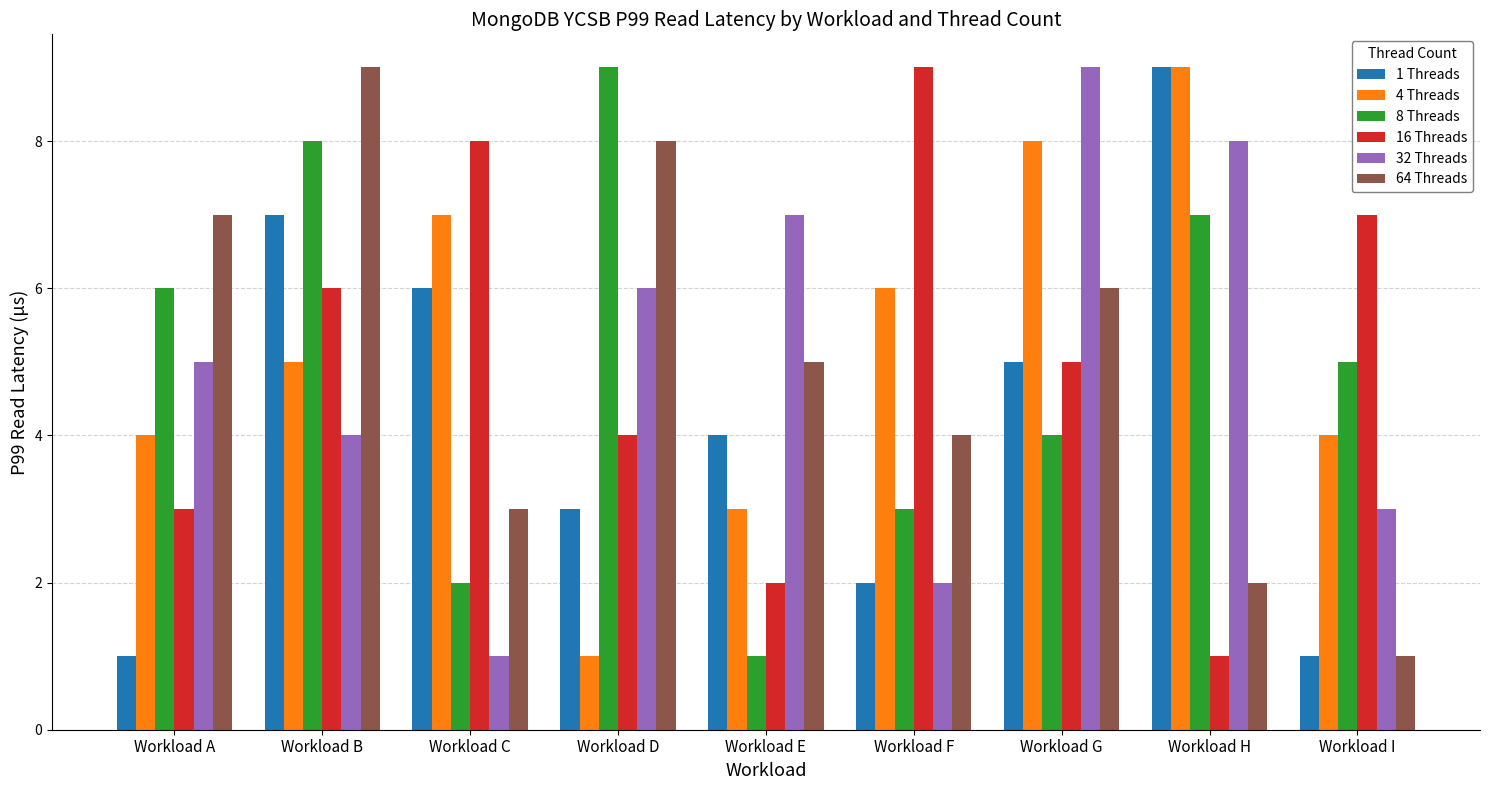

True or false: 16 Threads has a value of 9 at Workload F.

True